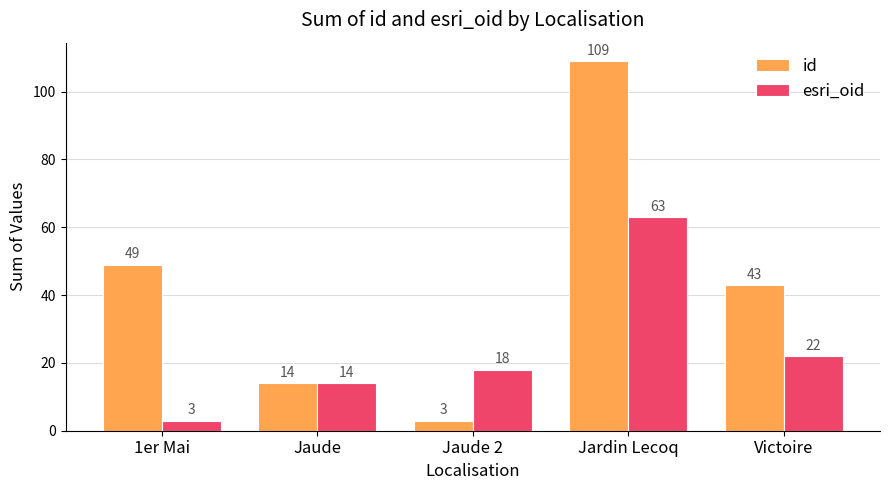

The value of id at 1er Mai is 71. True or false?

False